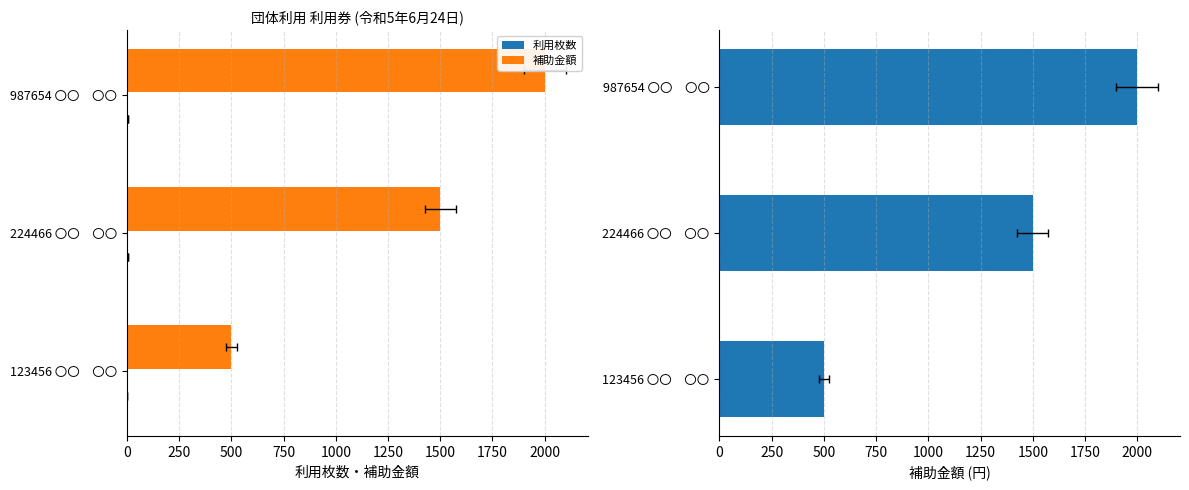

How many bars are there in each group?

2